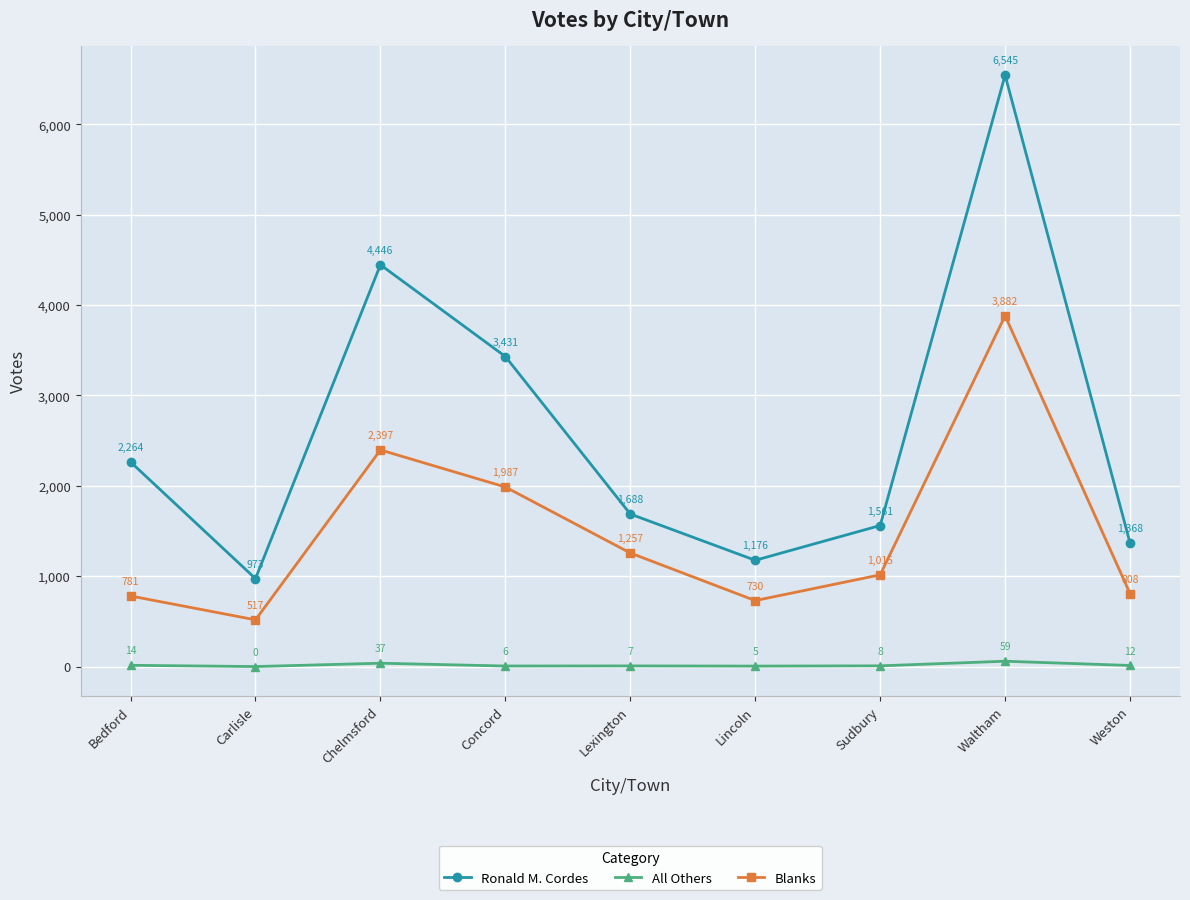

How many lines are shown in the chart?

3